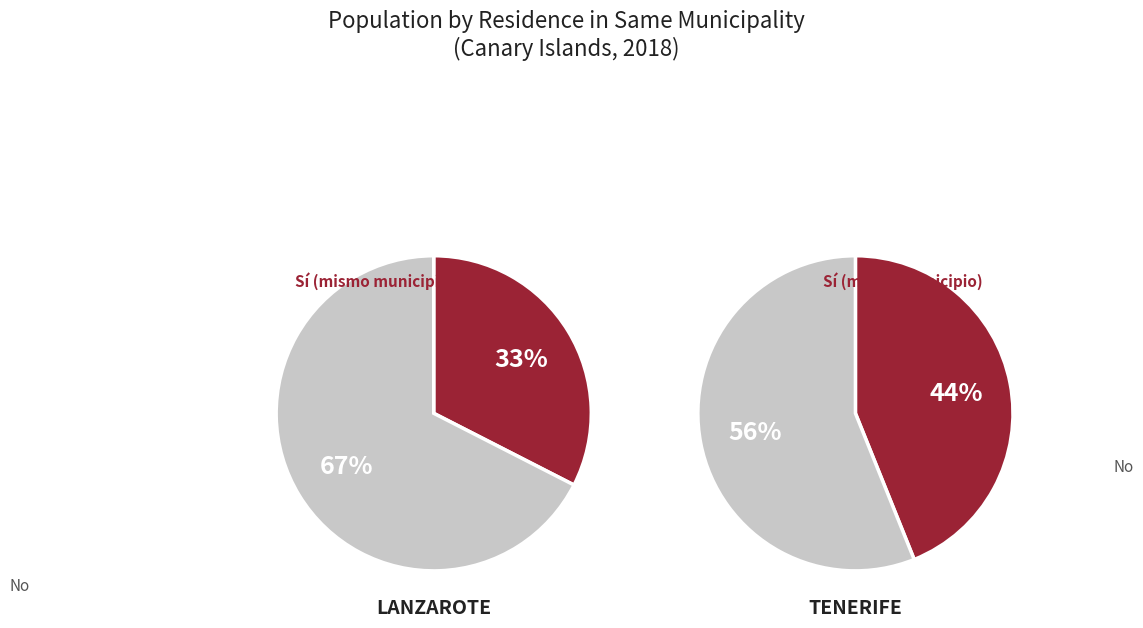

Which has a higher value, Lanzarote or Tenerife?

Tenerife